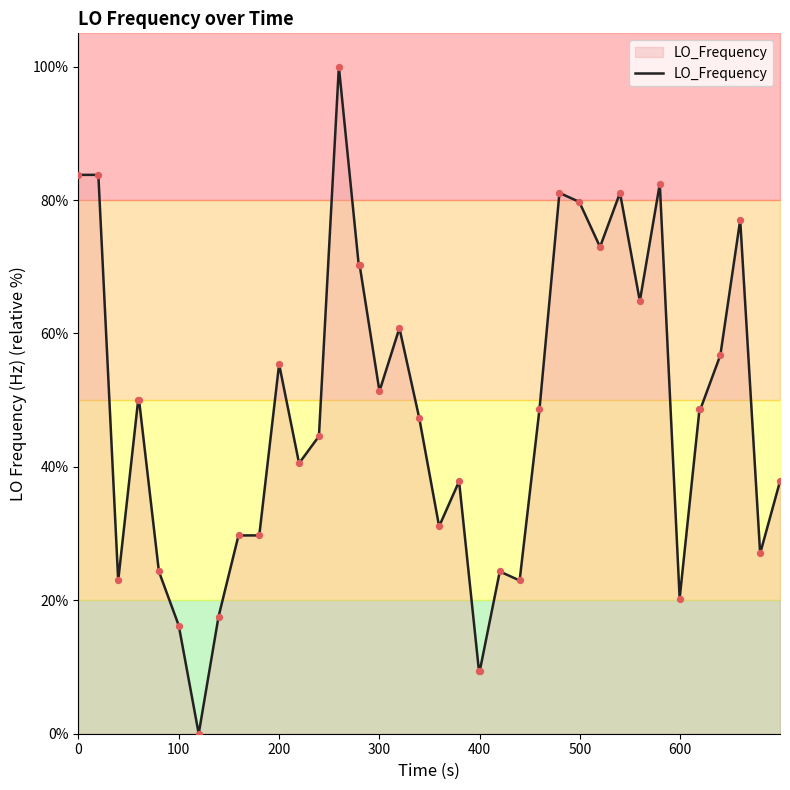

What is the maximum value for LO_Frequency?

100.0